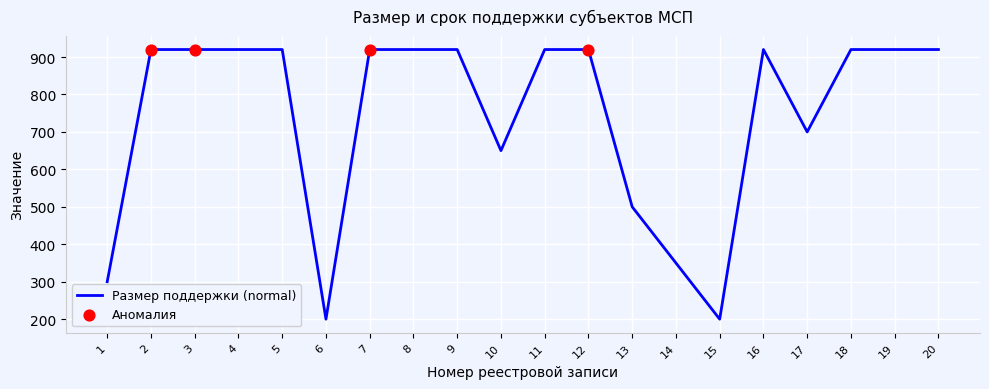

What is the ratio of the value at 4 to the value at 17?

1.3